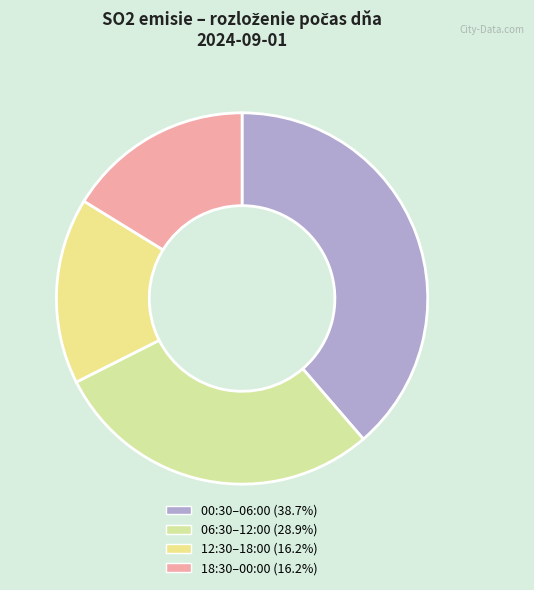

Count the number of slices in the pie.

4